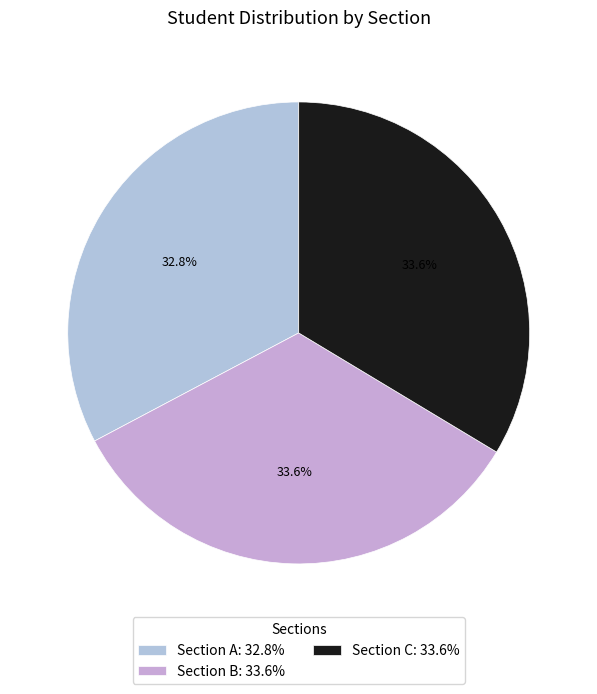

How many segments does this pie chart have?

3